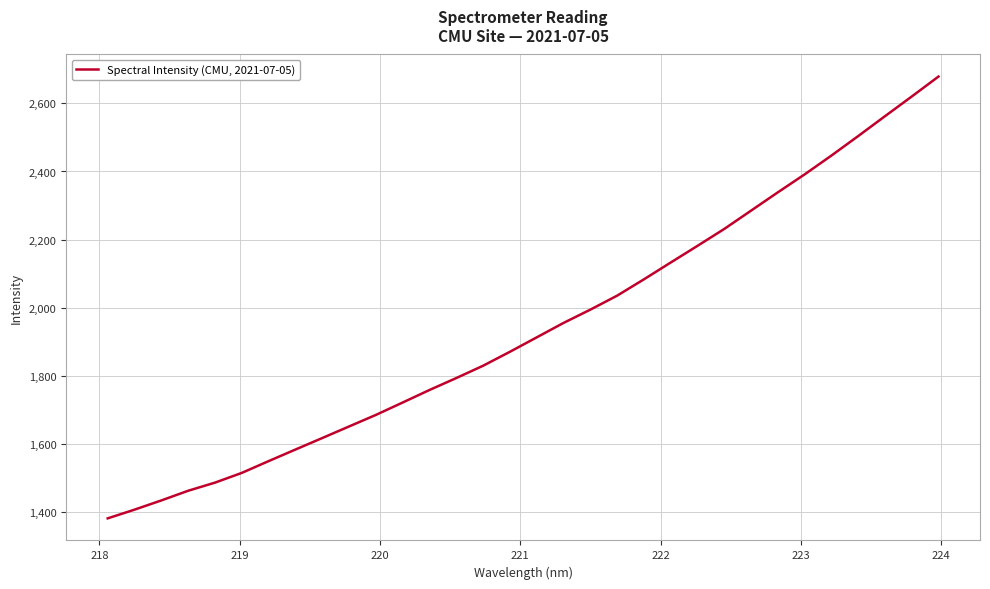

What is the smallest value displayed?

1382.5